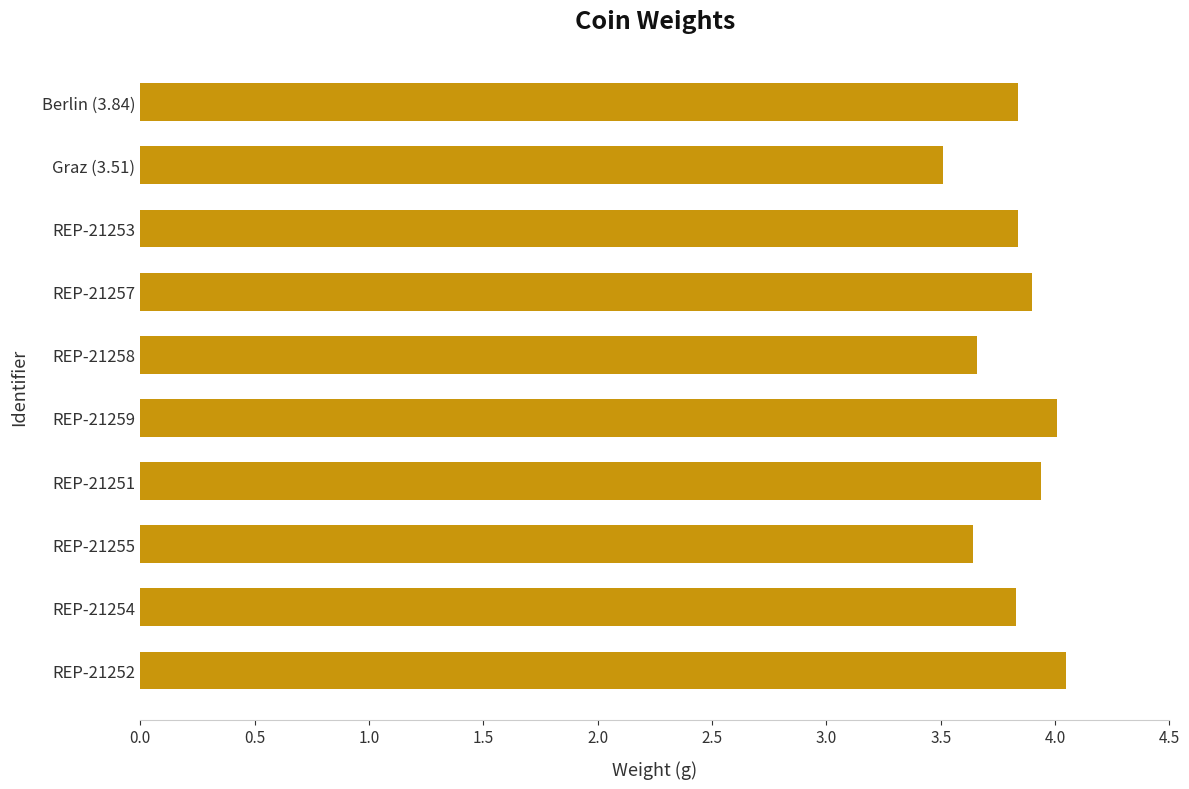

Is it true that the value at Berlin (3.84) is 5.3?

False